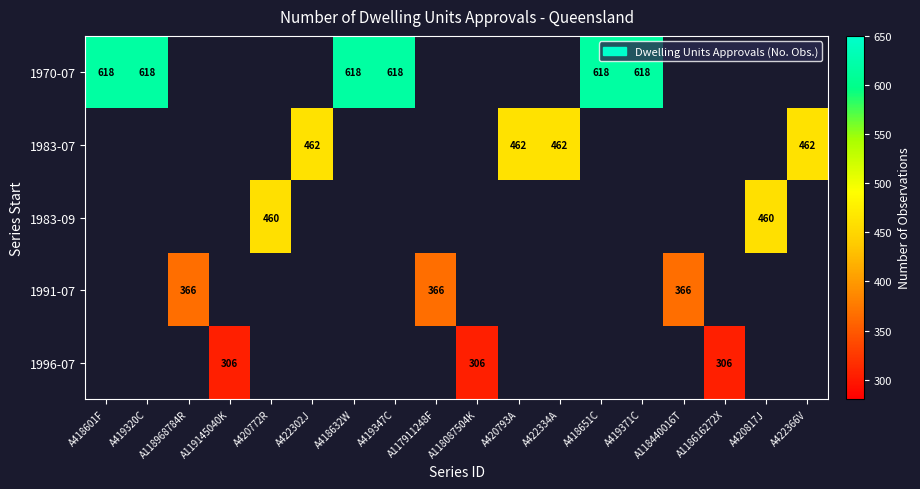

True or false: 1996-07 has a value of 82 at A119145040K.

False